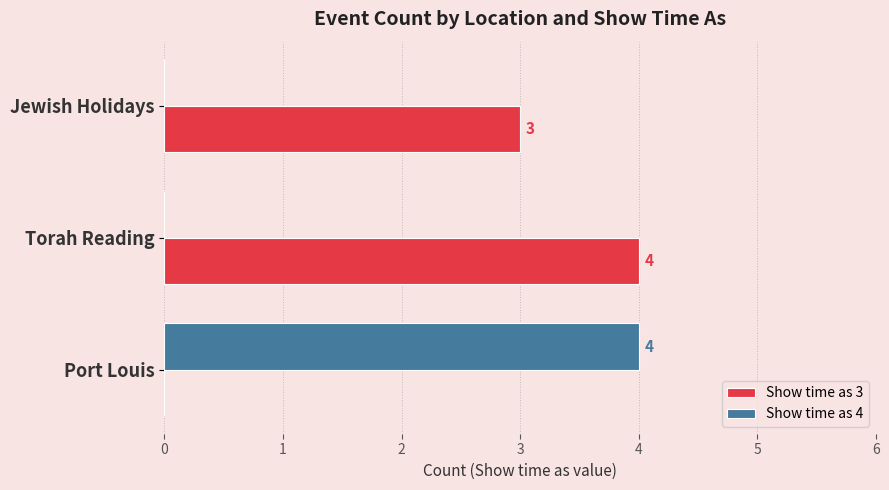

How many Show time as 4 values are between 0 and 4?

3